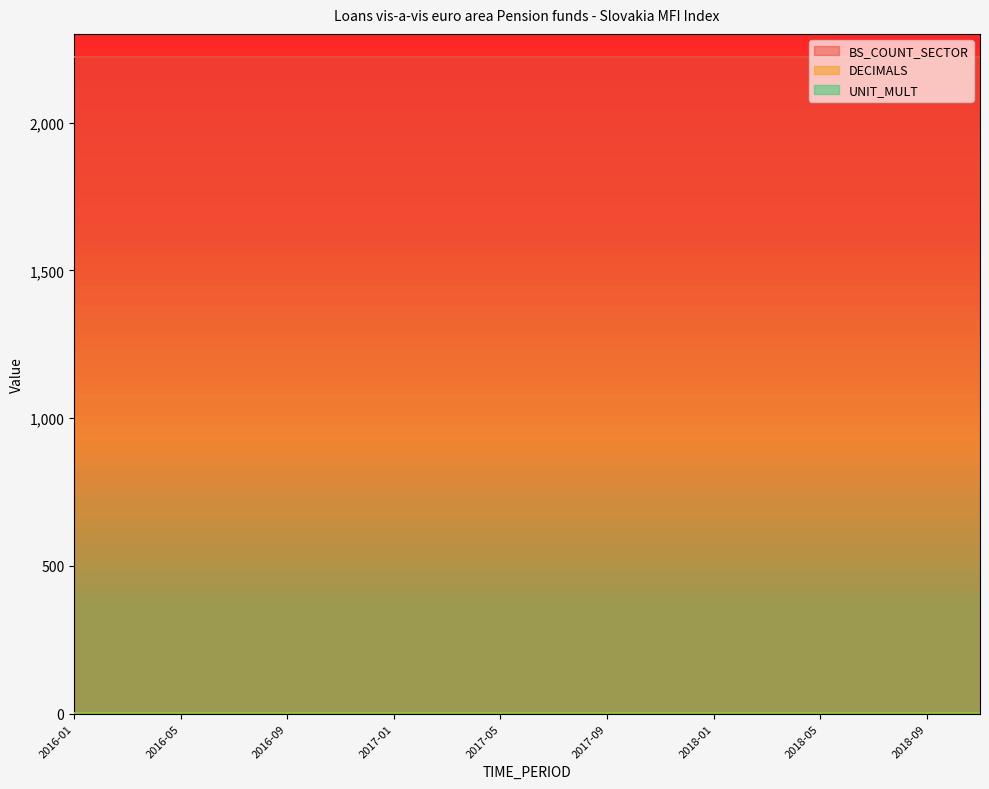

What position from the left is 2016-07?

4